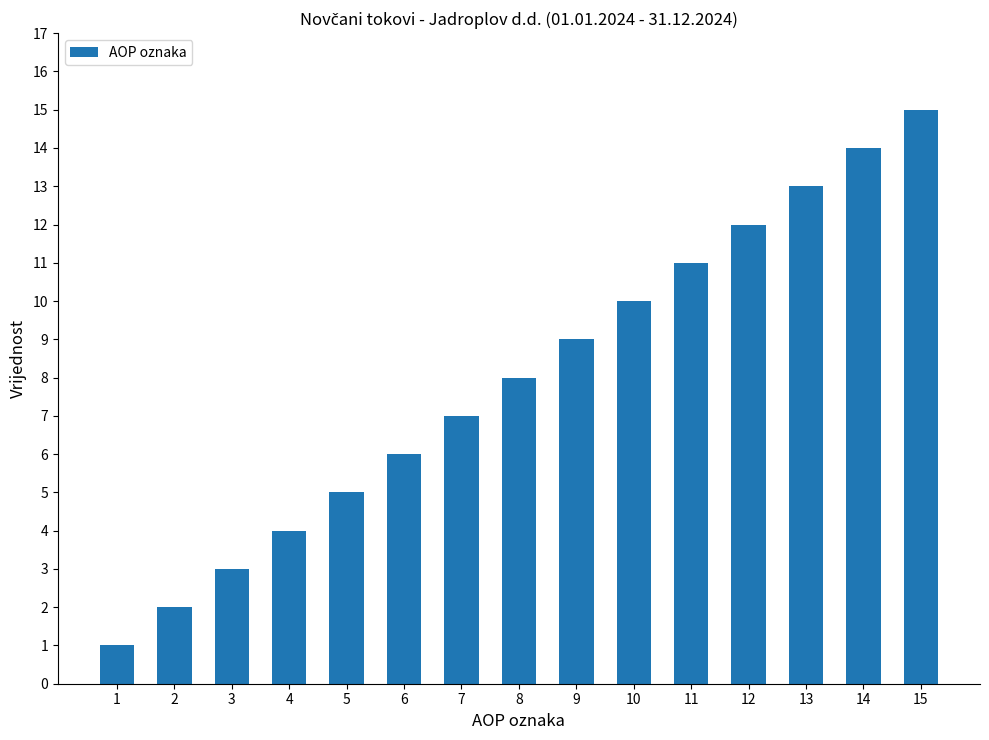

Rank the categories by value from lowest to highest.

1, 2, 3, 4, 5, 6, 7, 8, 9, 10, 11, 12, 13, 14, 15